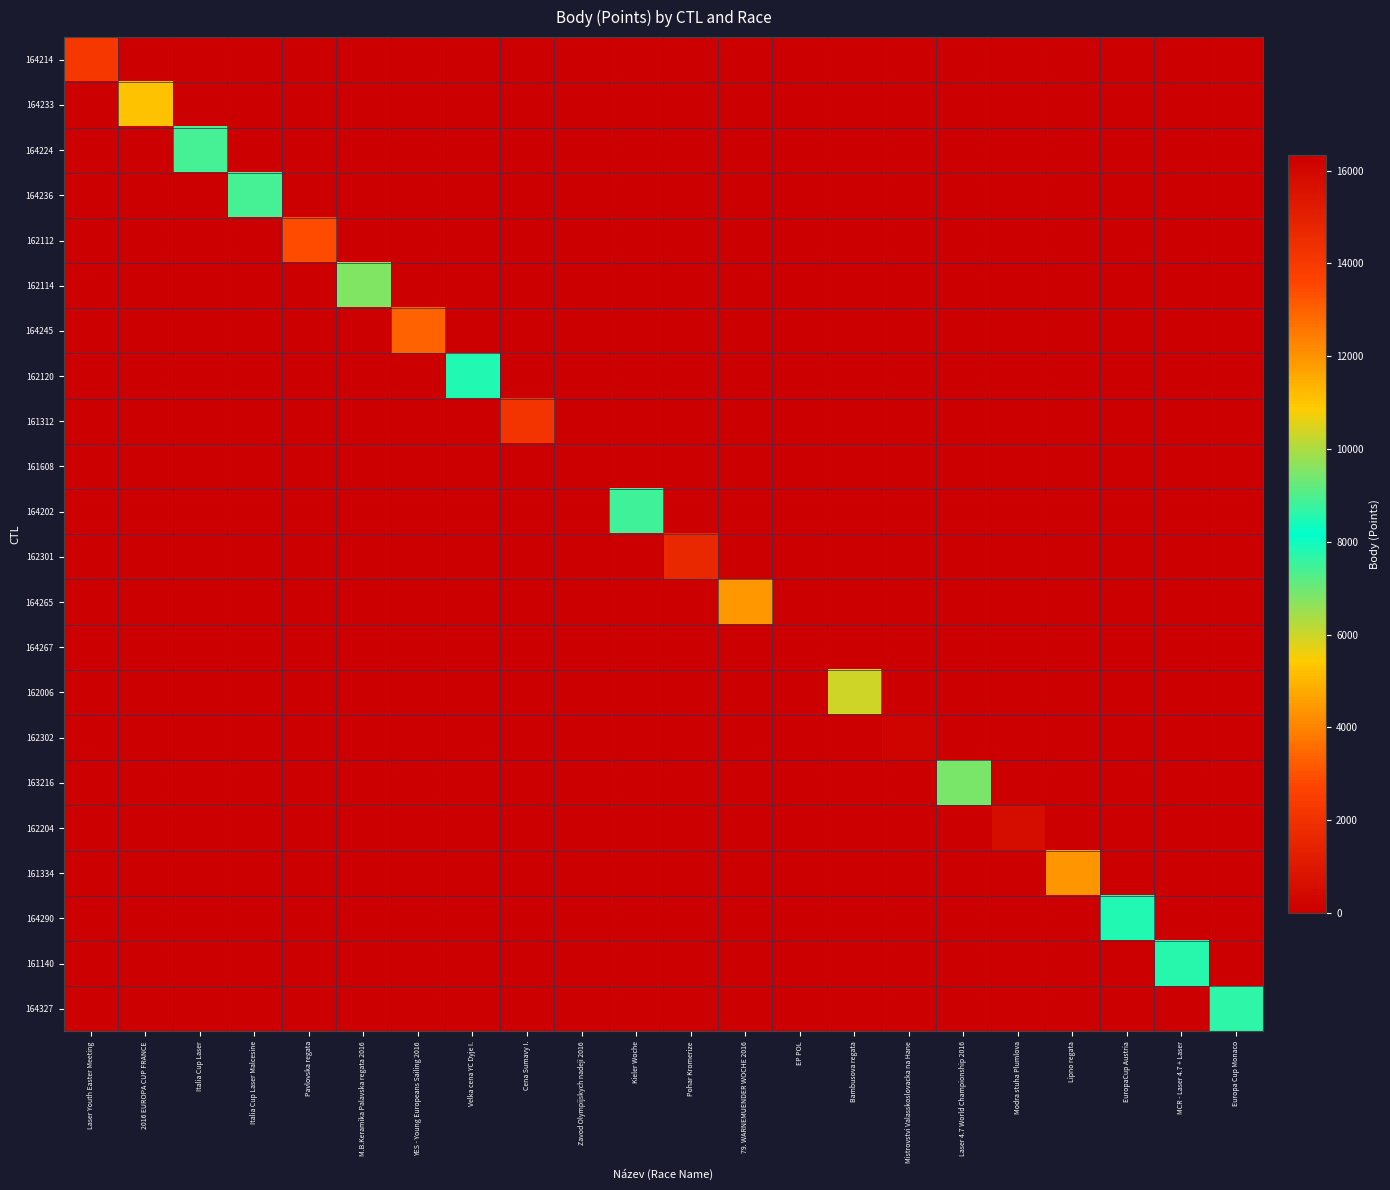

Rank the series at Italia Cup Laser Malcesine from lowest to highest value.

164214, 164233, 164224, 164236, 162112, 162114, 164245, 162120, 161312, 161608, 164202, 162301, 164265, 164267, 162006, 162302, 163216, 162204, 161334, 164290, 161140, 164327